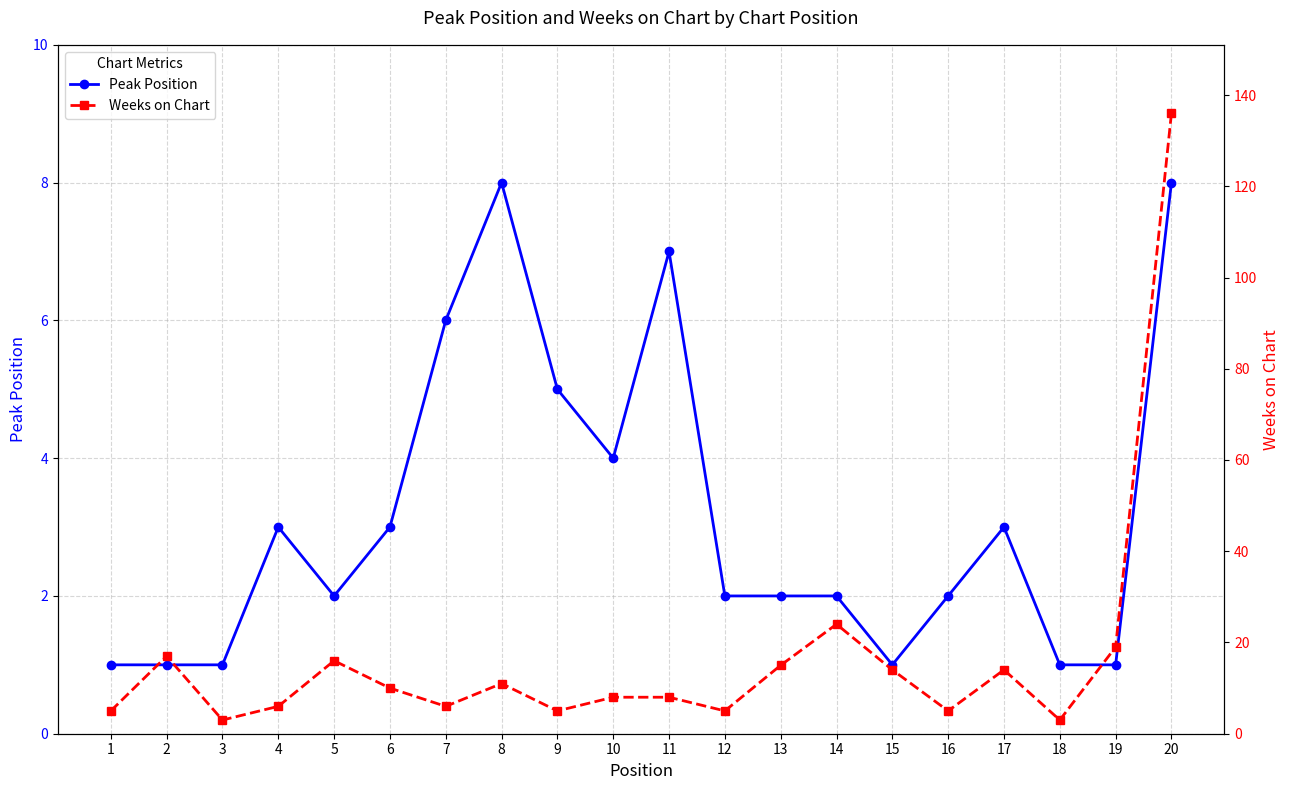

At which category does Weeks on Chart reach its first local peak?

2